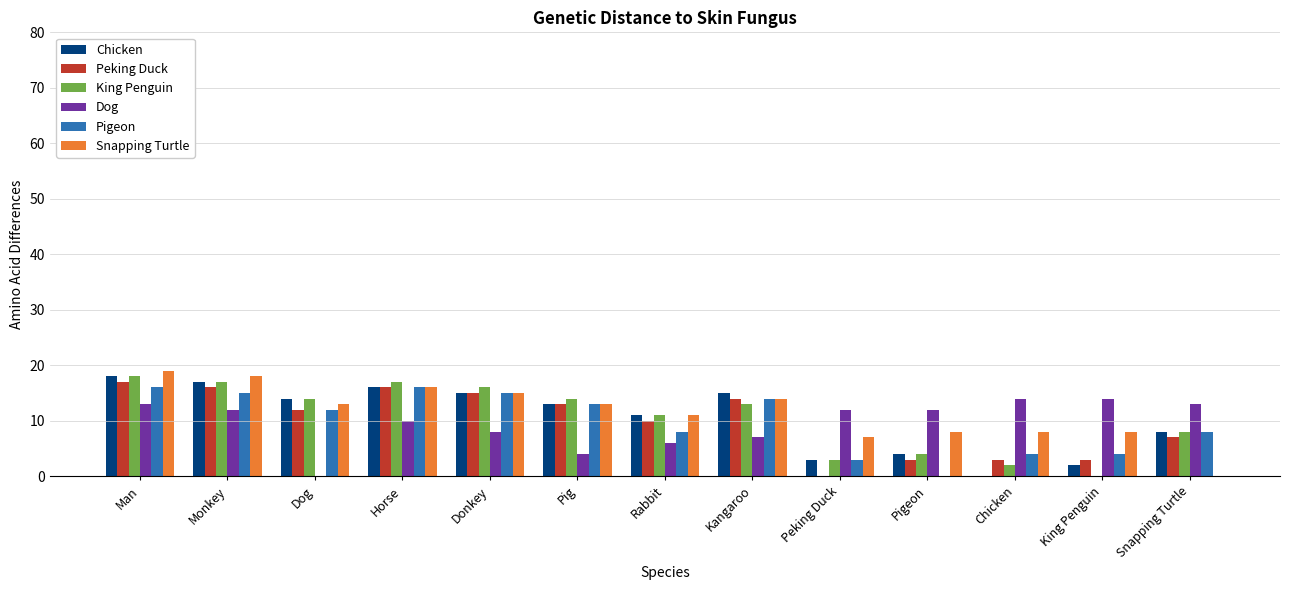

Reading right to left, list all the values displayed in this chart.

Chicken: 8	2	0	4	3	15	11	13	15	16	14	17	18
Peking Duck: 7	3	3	3	0	14	10	13	15	16	12	16	17
King Penguin: 8	0	2	4	3	13	11	14	16	17	14	17	18
Dog: 13	14	14	12	12	7	6	4	8	10	0	12	13
Pigeon: 8	4	4	0	3	14	8	13	15	16	12	15	16
Snapping Turtle: 0	8	8	8	7	14	11	13	15	16	13	18	19